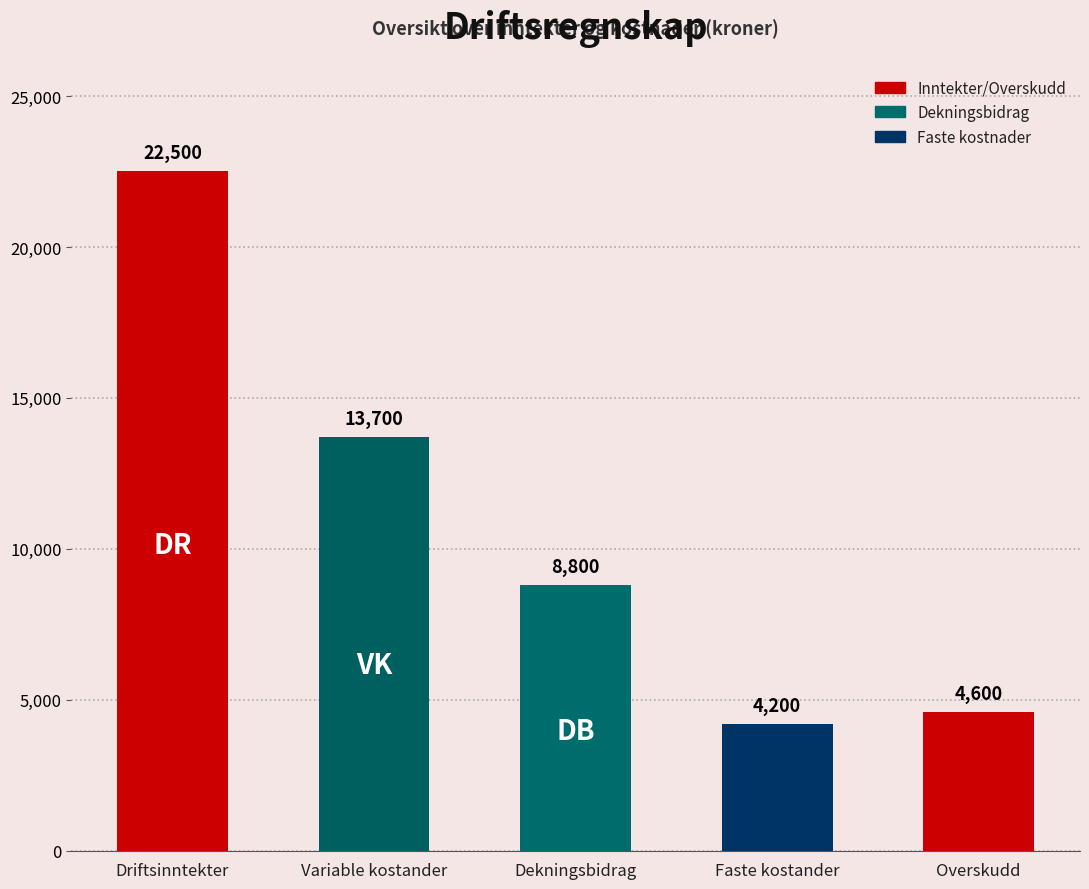

What is the label of the 1st bar from the left?

Driftsinntekter